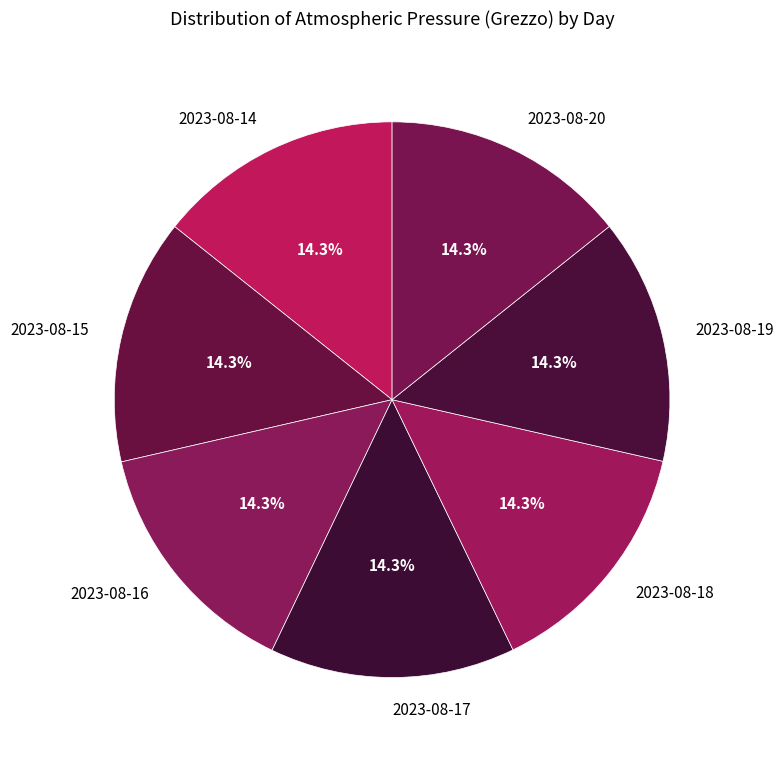

To the nearest percent, what percentage of the pie is 2023-08-16?

14%